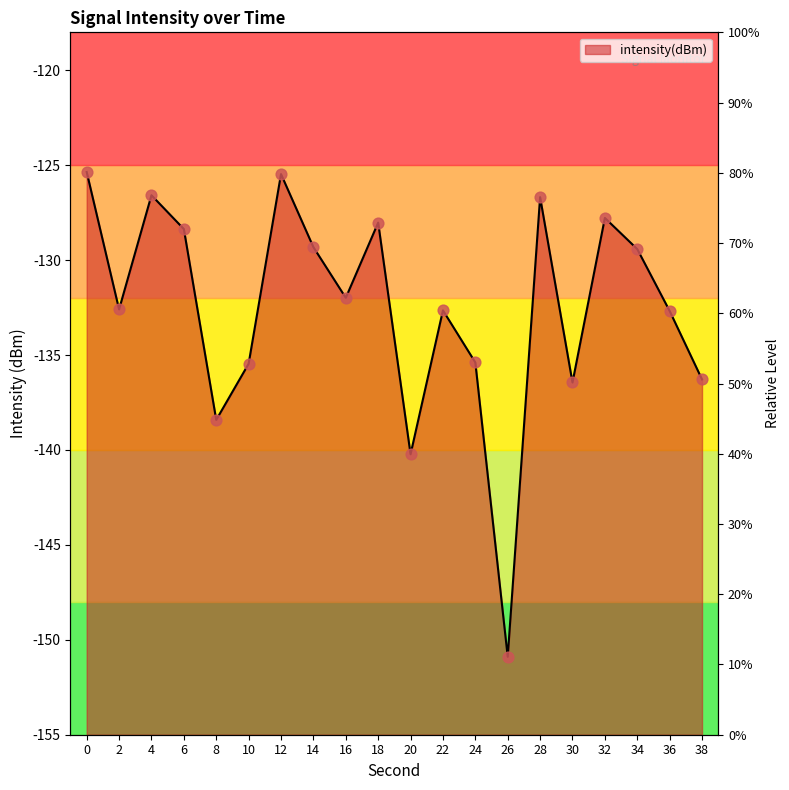

What is the change in value from 16 to 28?

+5.3